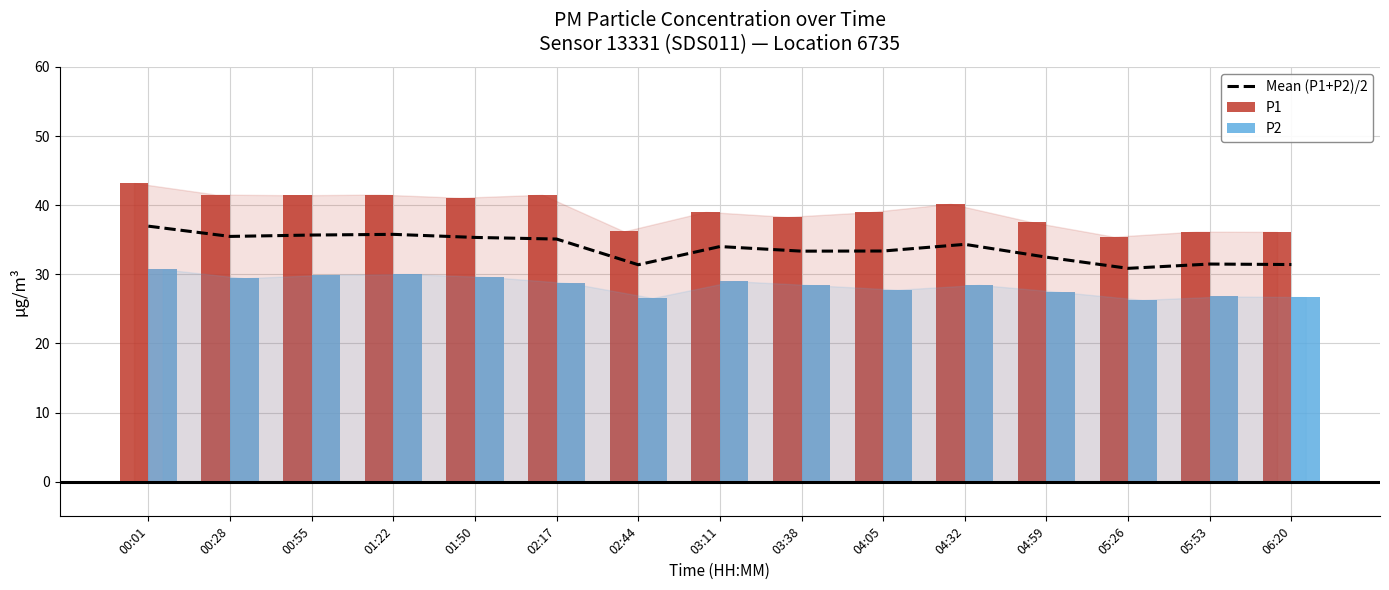

Does the chart contain stacked bars?

No